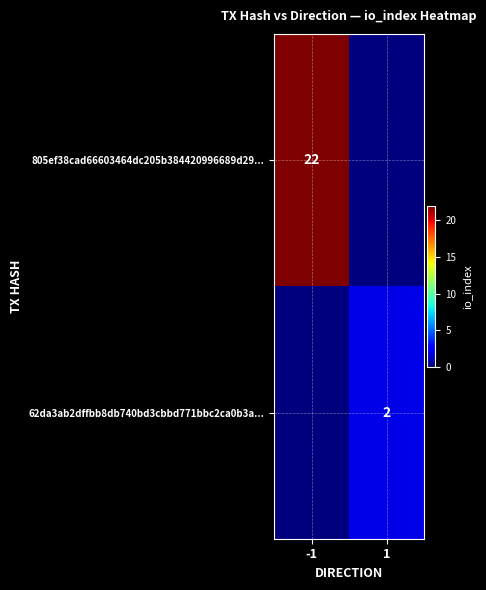

True or false: 62da3ab2dffbb8db740bd3cbbd771bbc2ca0b3a... has a value of 1 at 1.

False